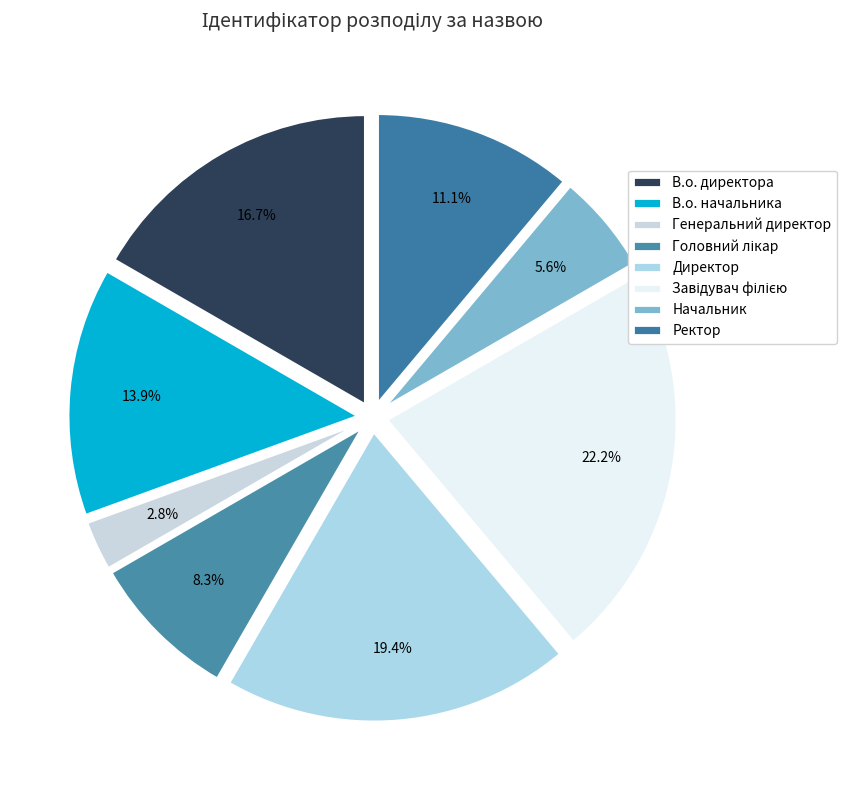

To the nearest percent, what is the difference between the largest and smallest slice percentages?

19%